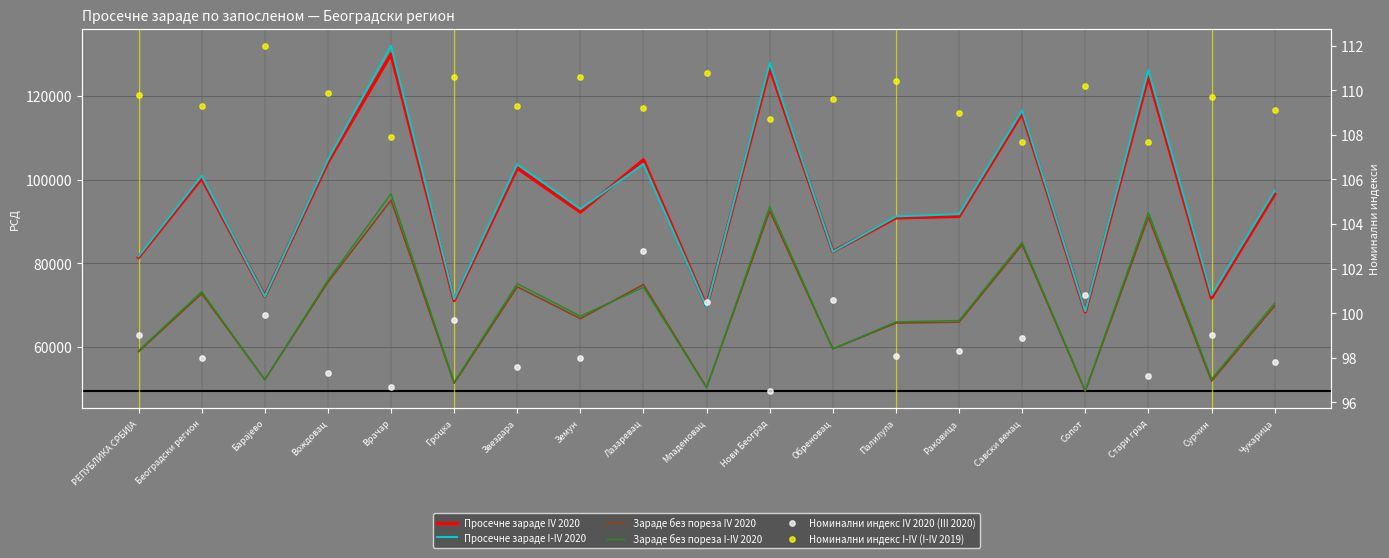

Is the value of Номинални индекс I-IV (I-IV 2019) at РЕПУБЛИКА СРБИЈА greater than the value of Зараде без пореза I-IV 2020 at Вождовац?

No